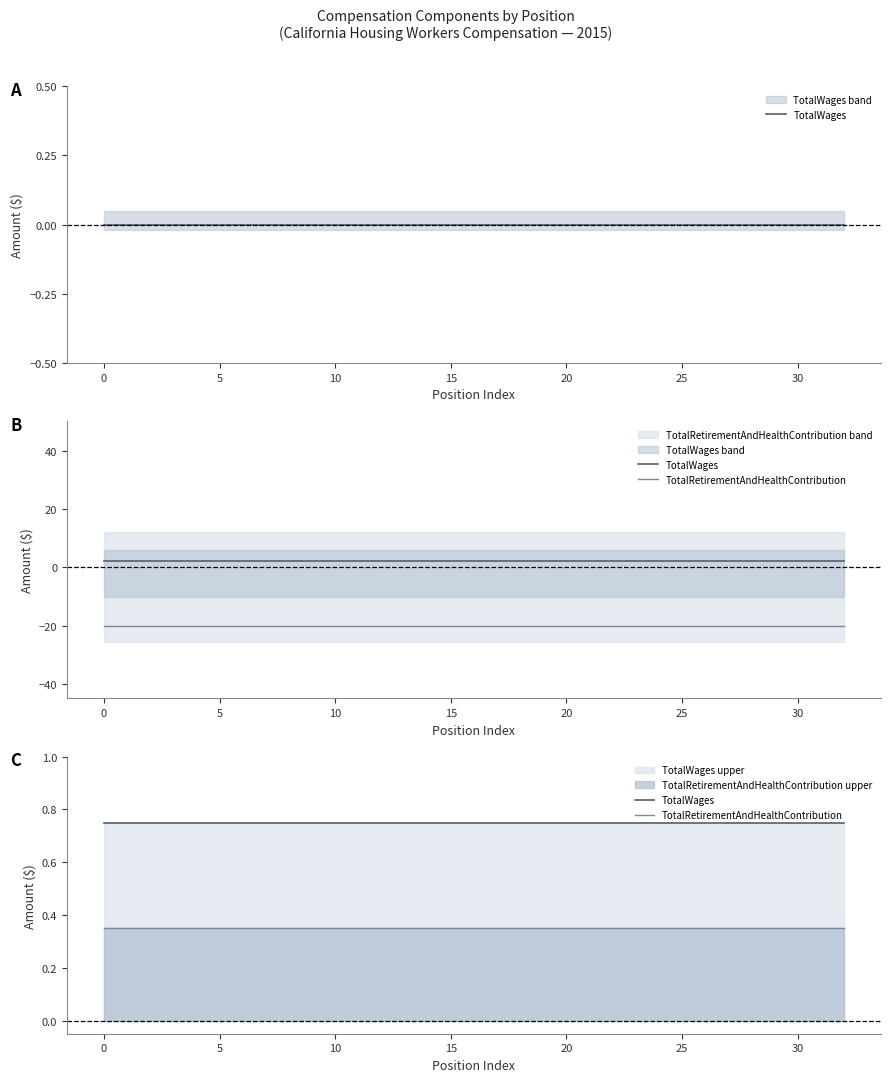

What is the total value across all series at 31?

1.1